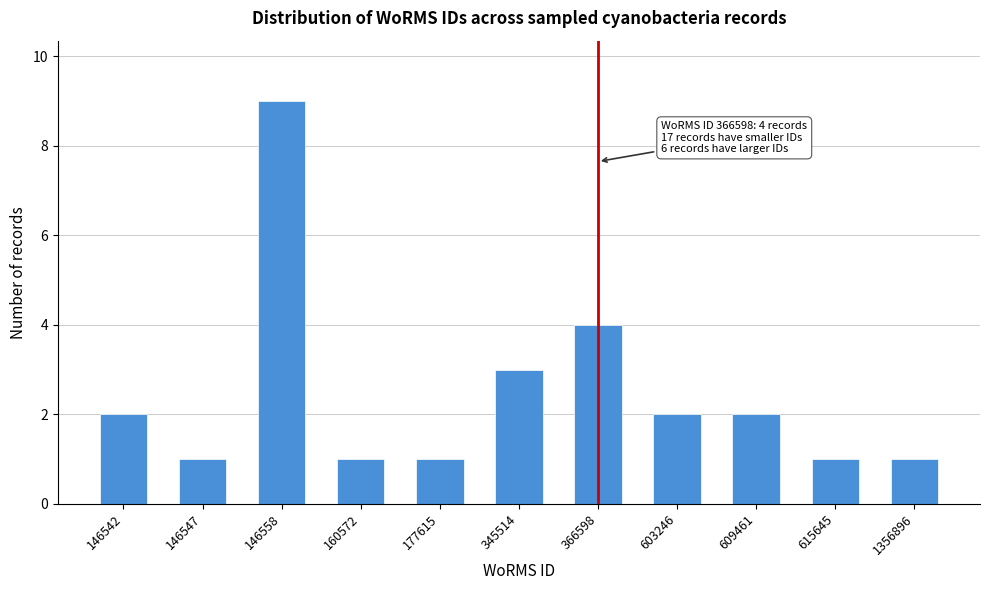

Reading right to left, list all the values displayed in this chart.

1	1	2	2	4	3	1	1	9	1	2